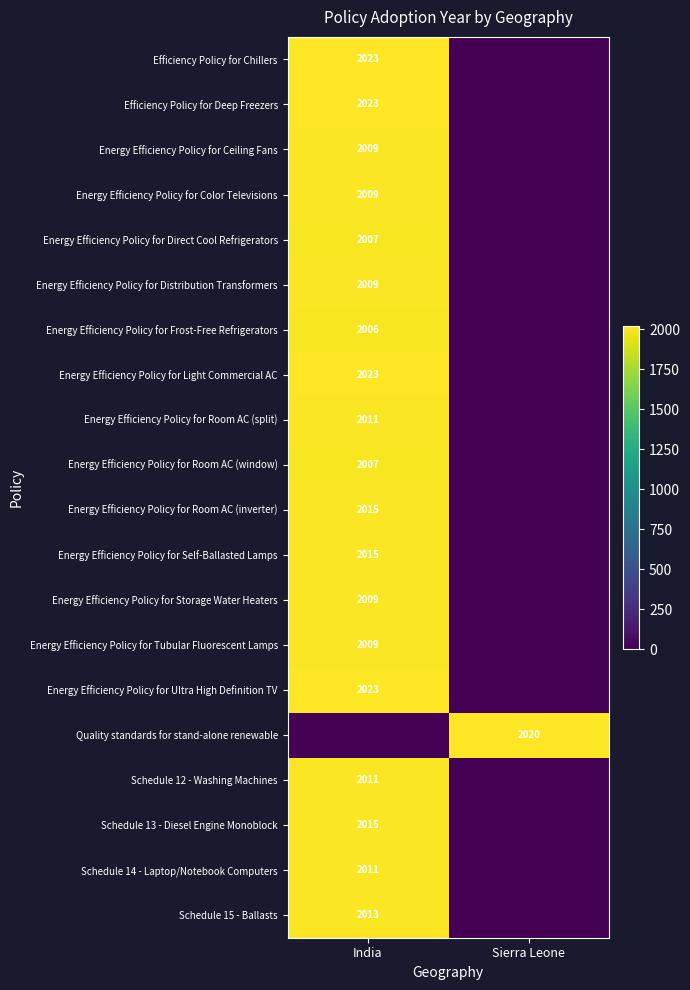

Which series changed the most between India and Sierra Leone?

row_0